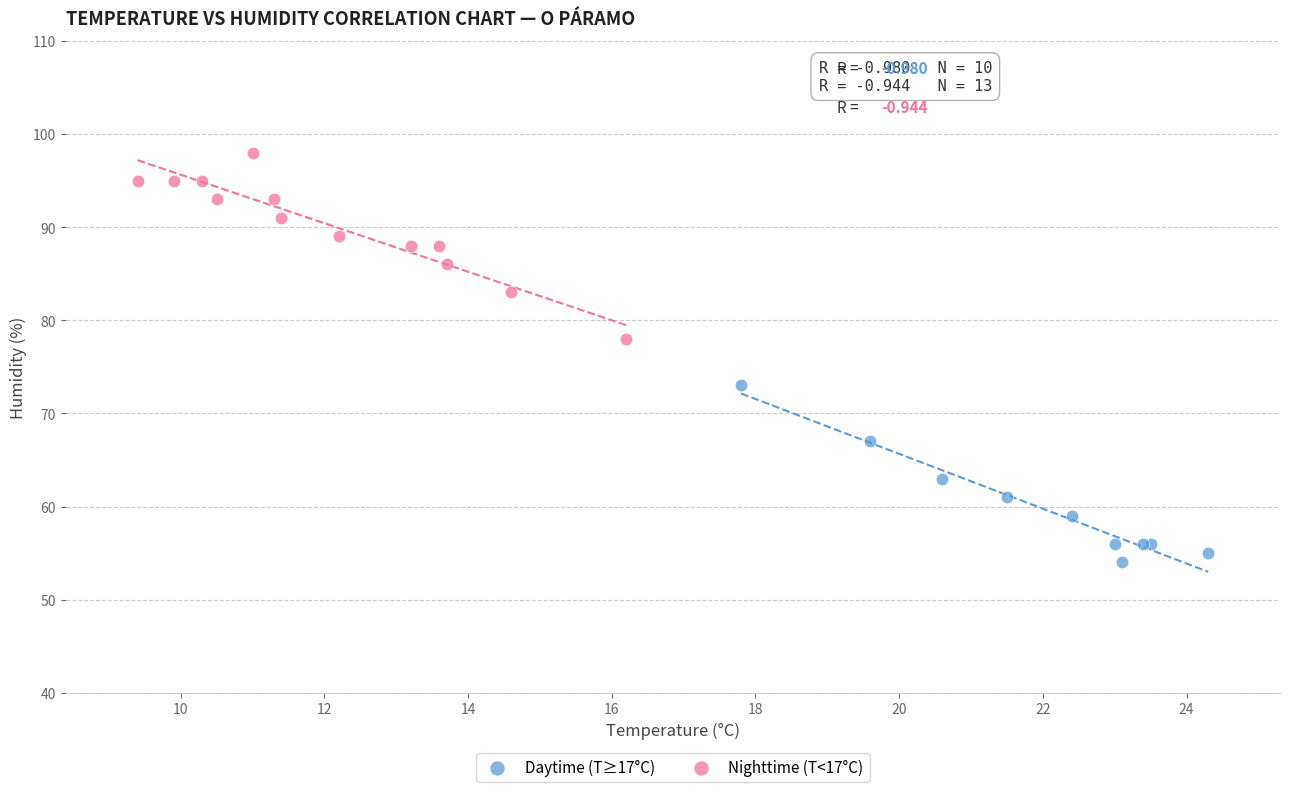

Which series reaches the maximum Y coordinate?

Nighttime (T<17°C)